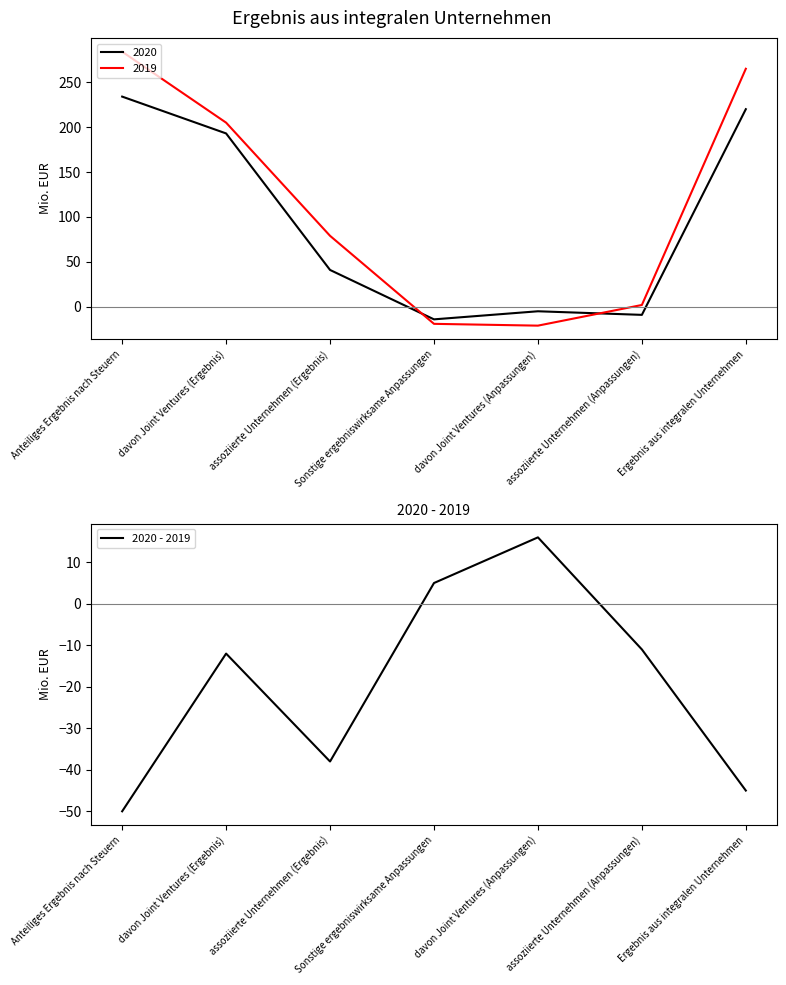

What is the greatest value displayed?

16